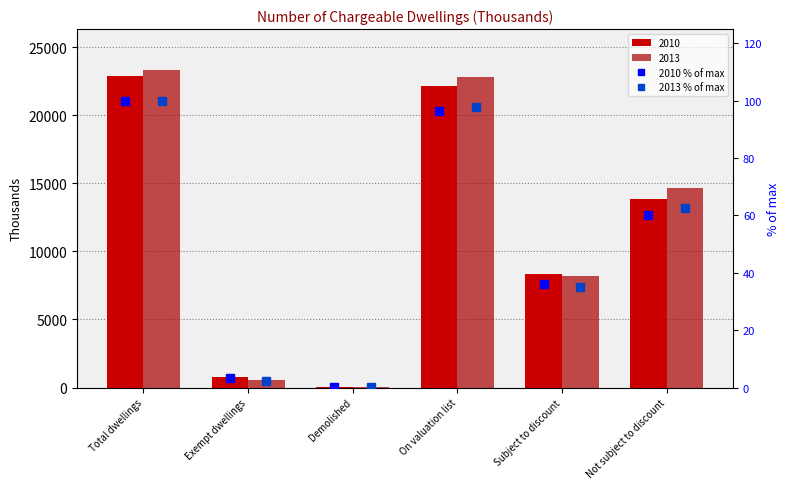

How many bars are there in total?

12